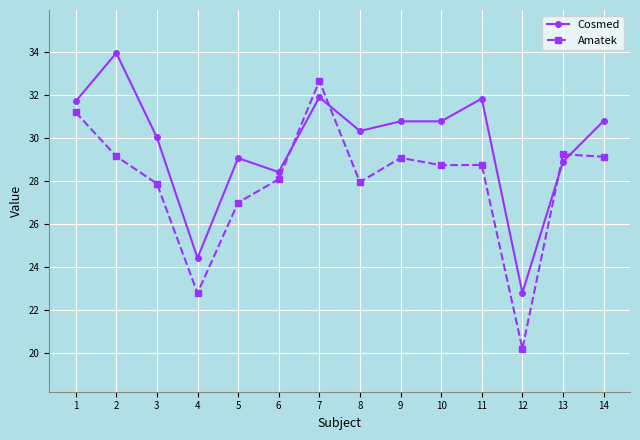

List the series in order of their peak value, lowest first.

Amatek, Cosmed